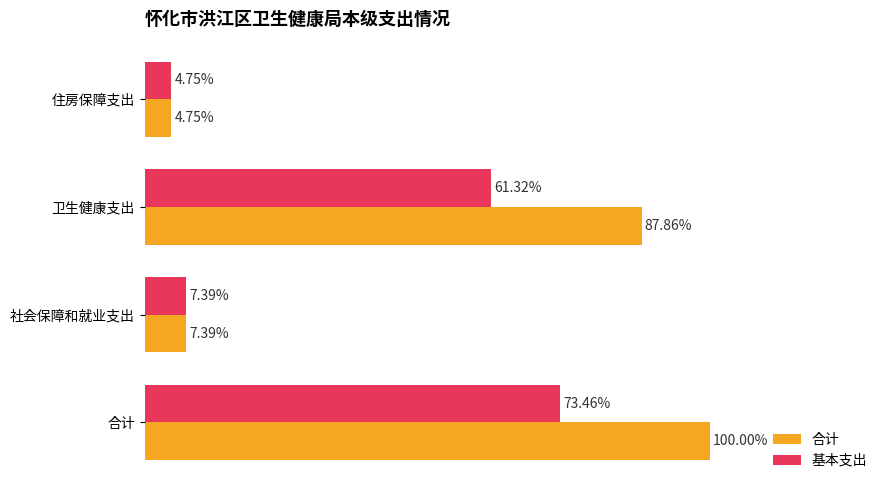

Which series has the widest spread of values?

合计